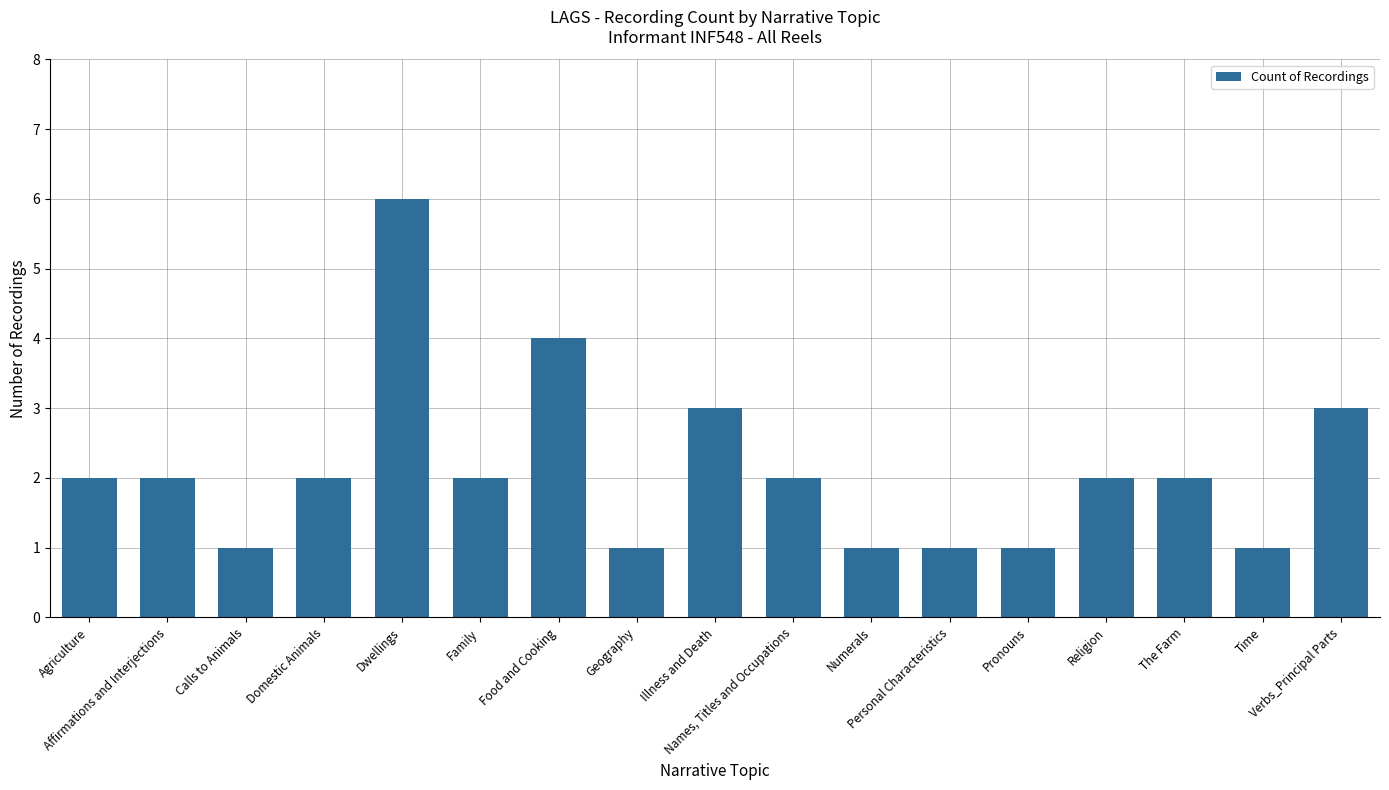

Reading left to right, what are all the values shown in this chart?

2	2	1	2	6	2	4	1	3	2	1	1	1	2	2	1	3